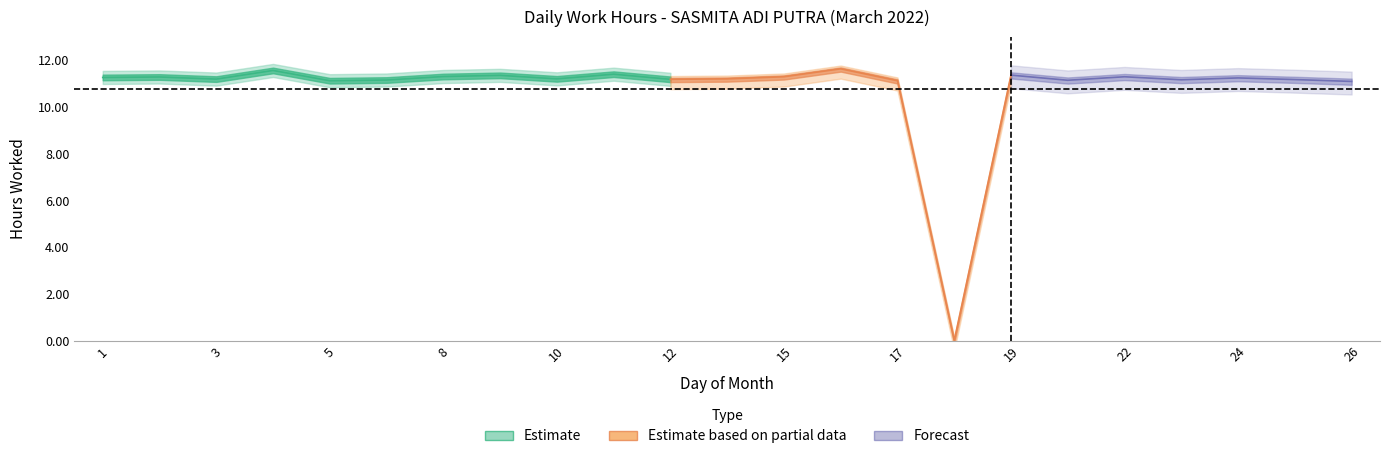

What is the value of the 20th point from the left?

11.2